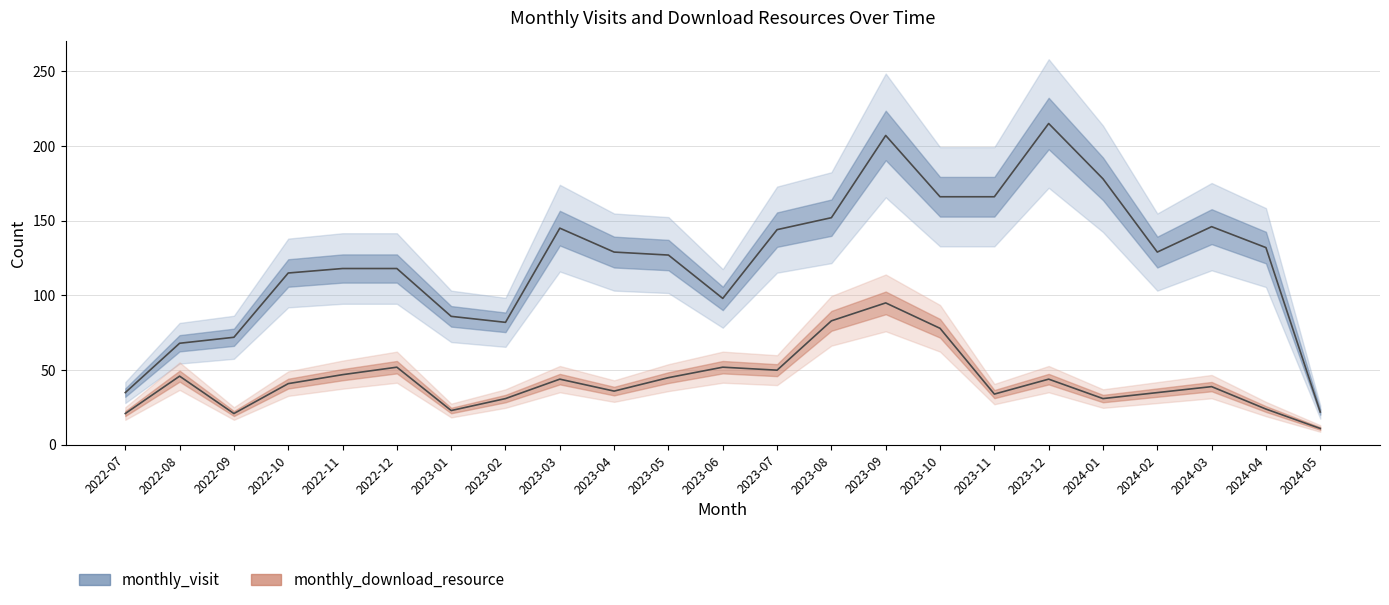

Which series has the largest total across all categories?

monthly_visit